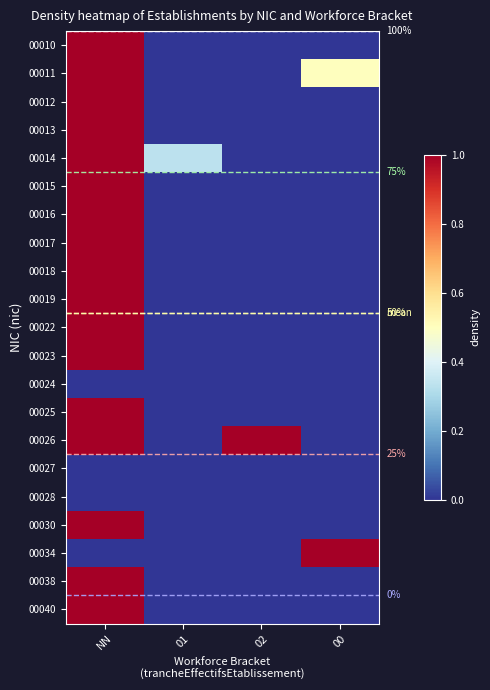

Which label corresponds to the smallest value in the chart?

01